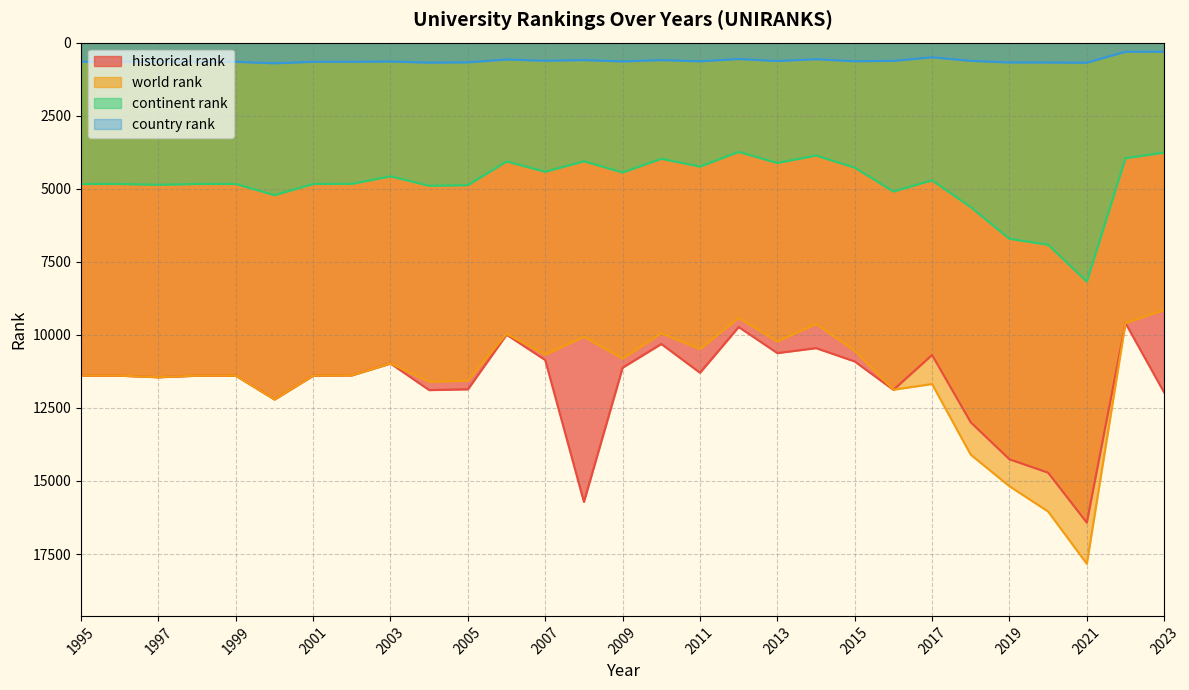

Where is world rank nearest to the value 13490?

2018